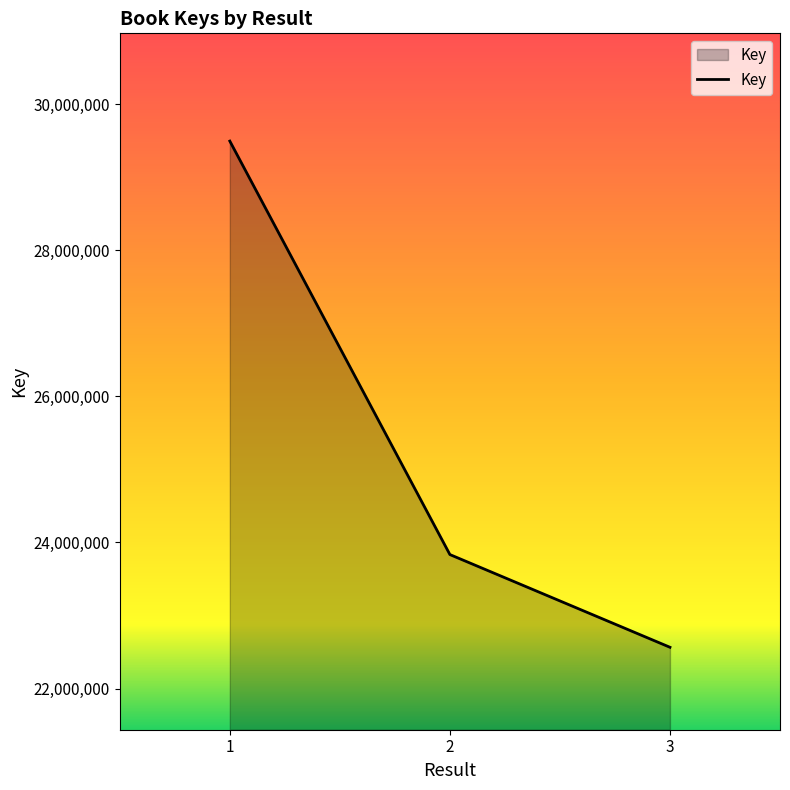

How many series are shown in this chart?

1